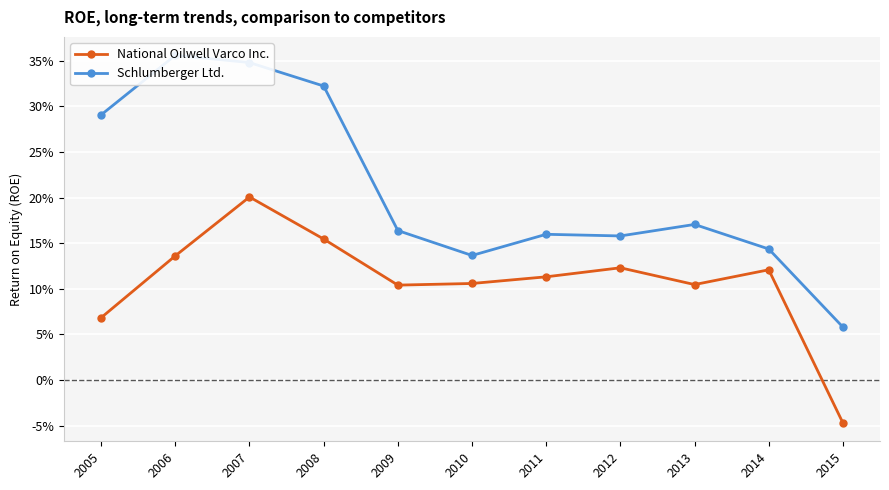

What is the total value across all series at 2007?

0.5